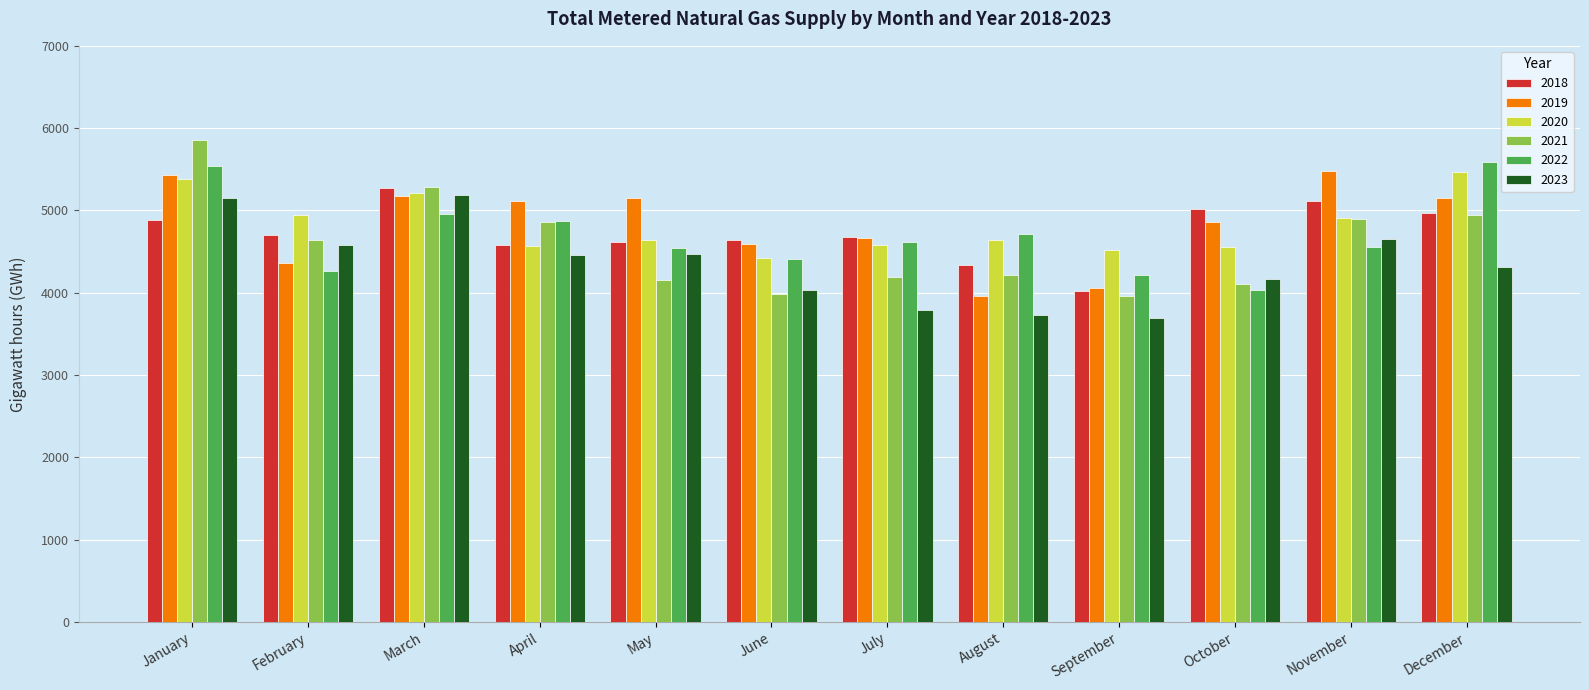

What is the total value across all series at December?

30436